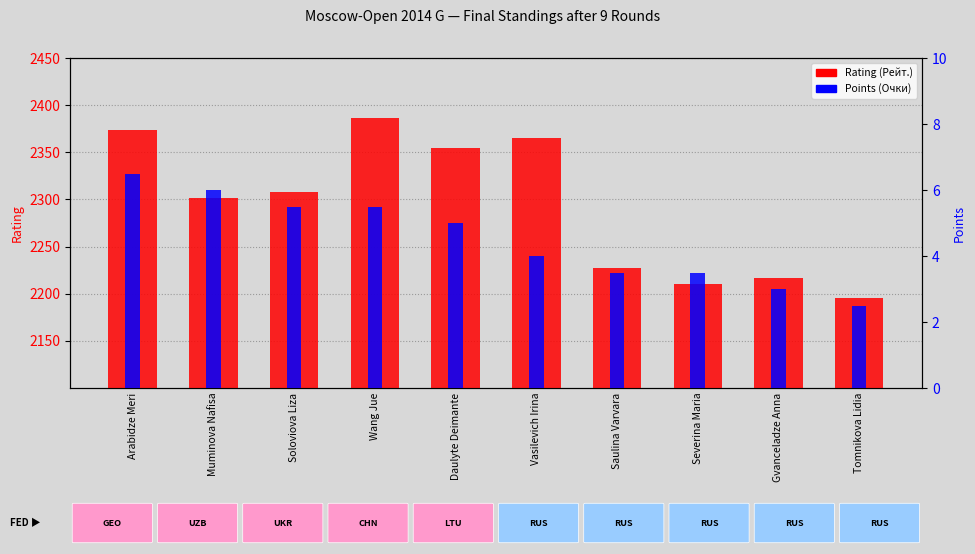

List the series in order of their peak value, highest first.

Rating (Рейт.), Points (Очки)